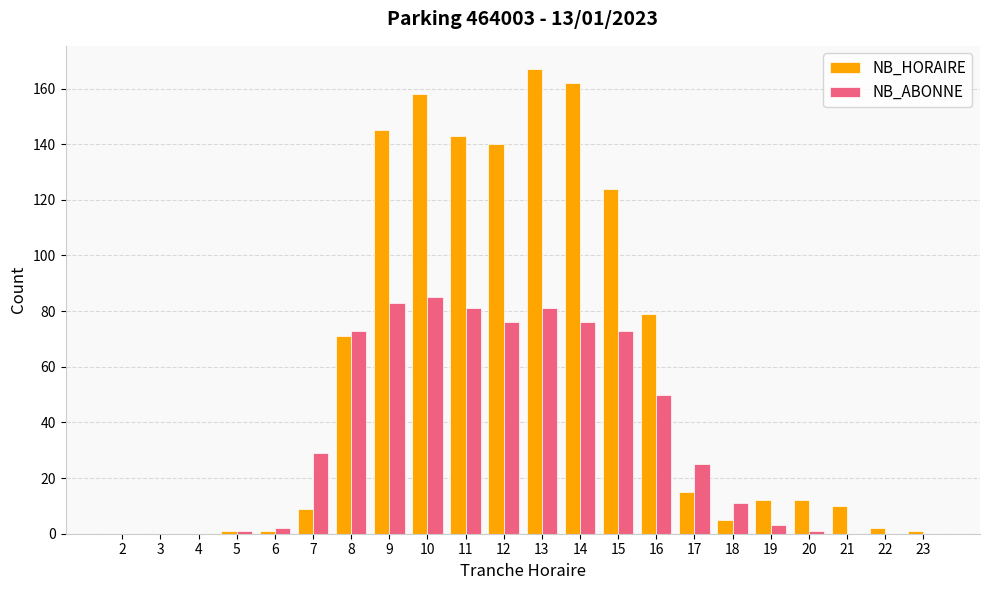

Are the bars grouped side by side (vs. stacked)?

Yes